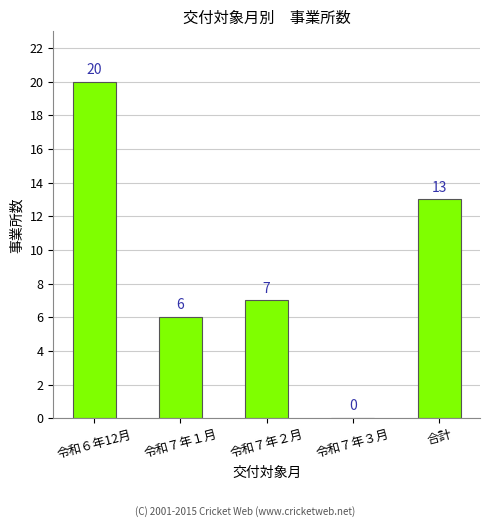

How many distinct data groups are displayed?

1